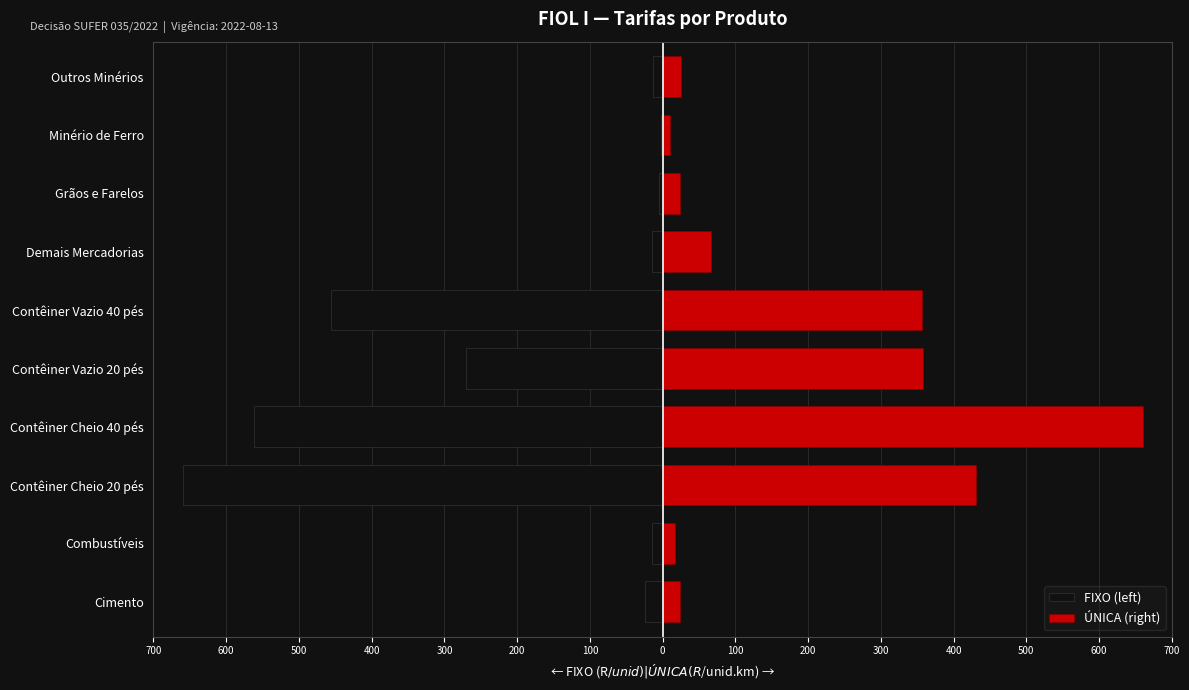

What is the difference between the maximum and second lowest values in the ÚNICA (right) series?

642.7